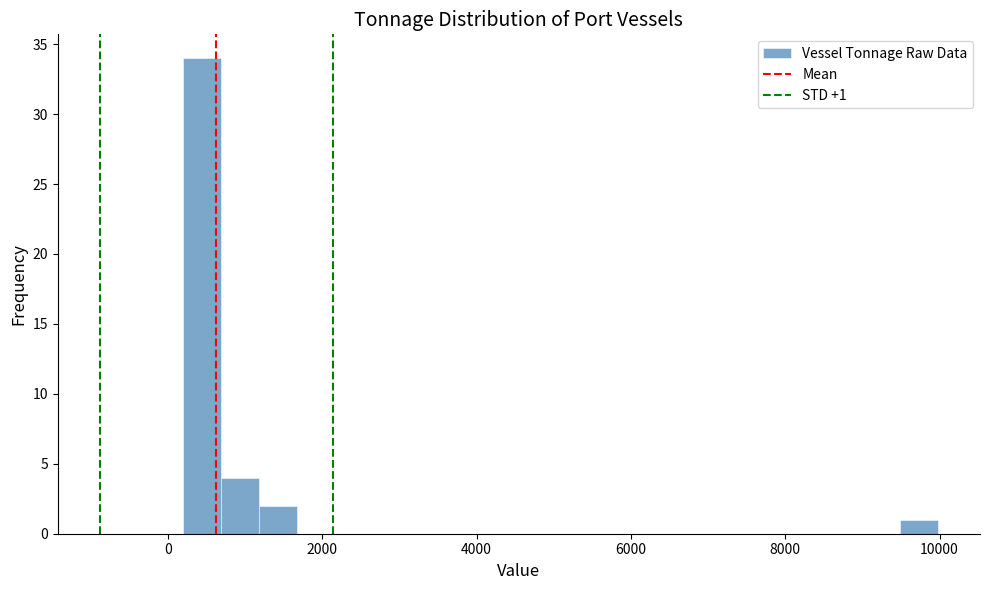

Read against the x-axis, roughly where is the centre of the tallest bar?

400